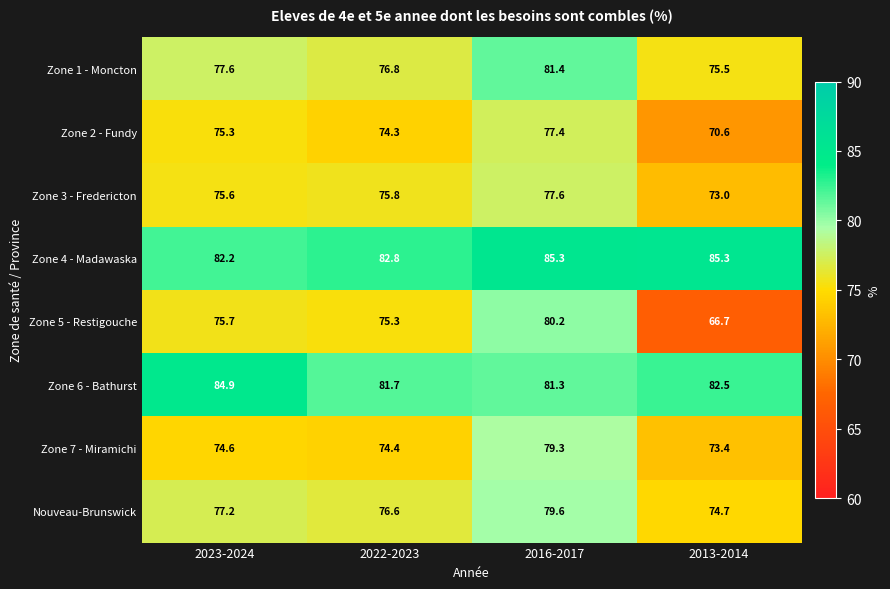

What is the average value of the Zone 5 - Restigouche series?

74.5